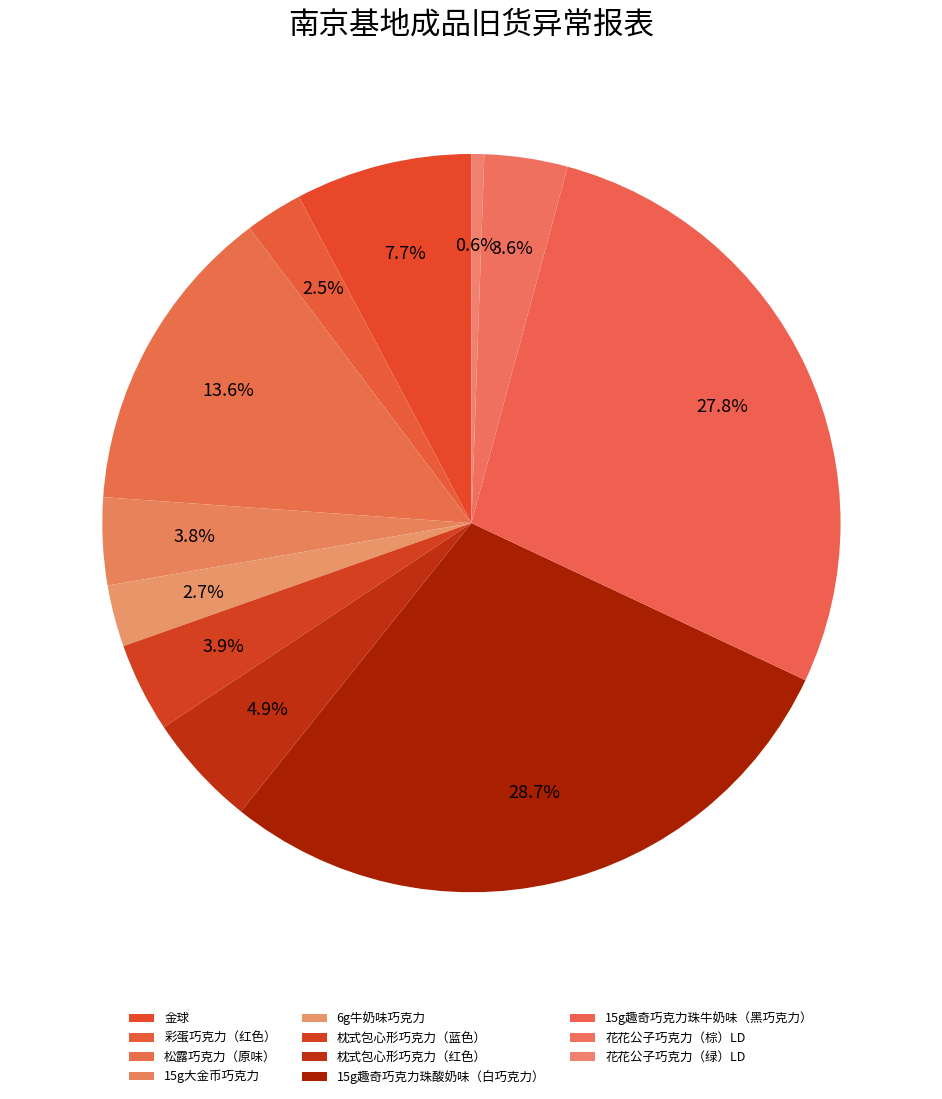

Which category has the biggest portion of the pie?

15g趣奇巧克力珠酸奶味（白巧克力）